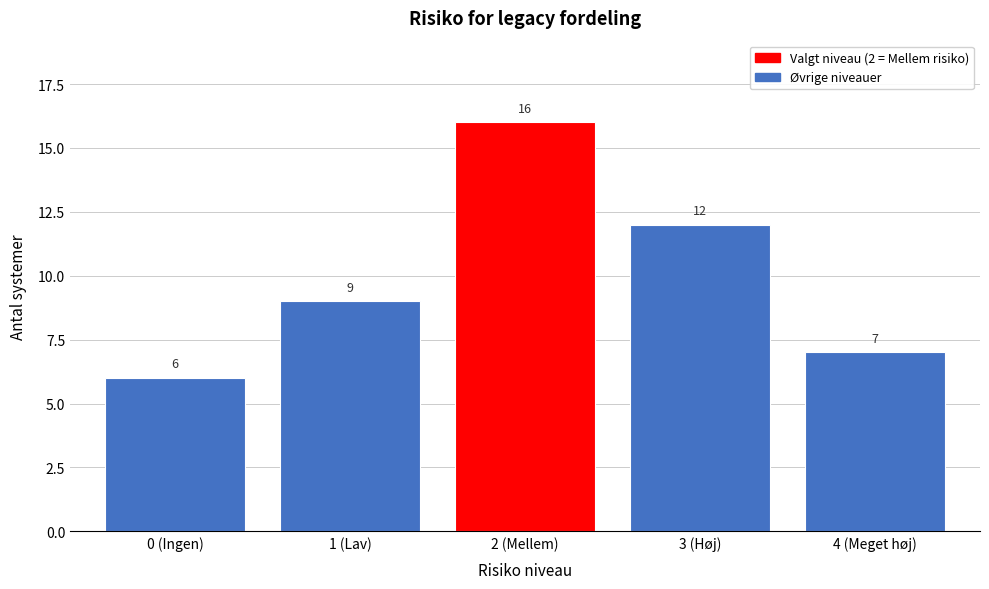

Reading left to right, transcribe all the data shown in this chart.

6	9	16	12	7